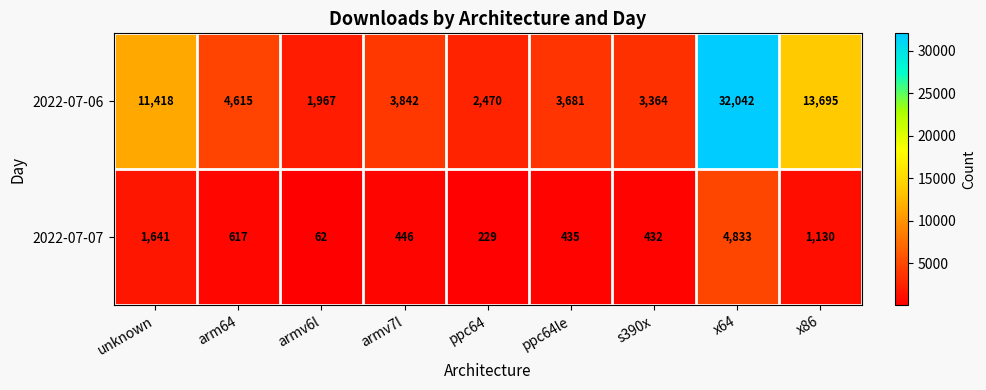

True or false: 2022-07-06 has a value of 3364 at s390x.

True